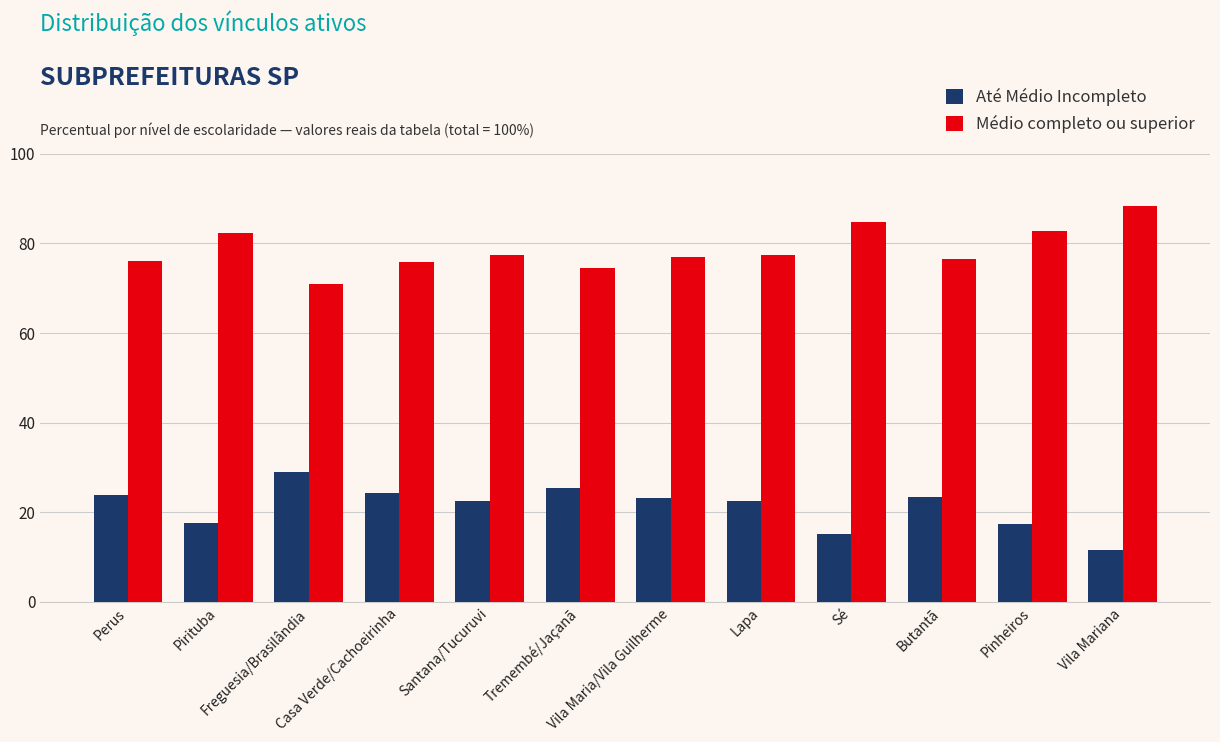

What is the difference between the maximum and minimum values in the Médio completo ou superior series?

17.5